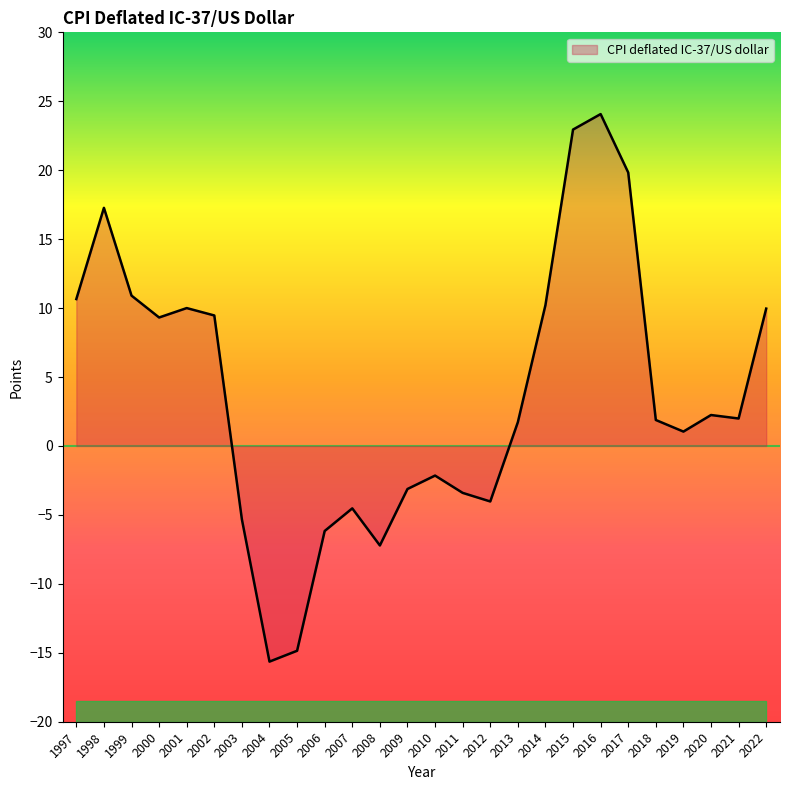

What is the sum of the values at 2019 and 2018?

2.9